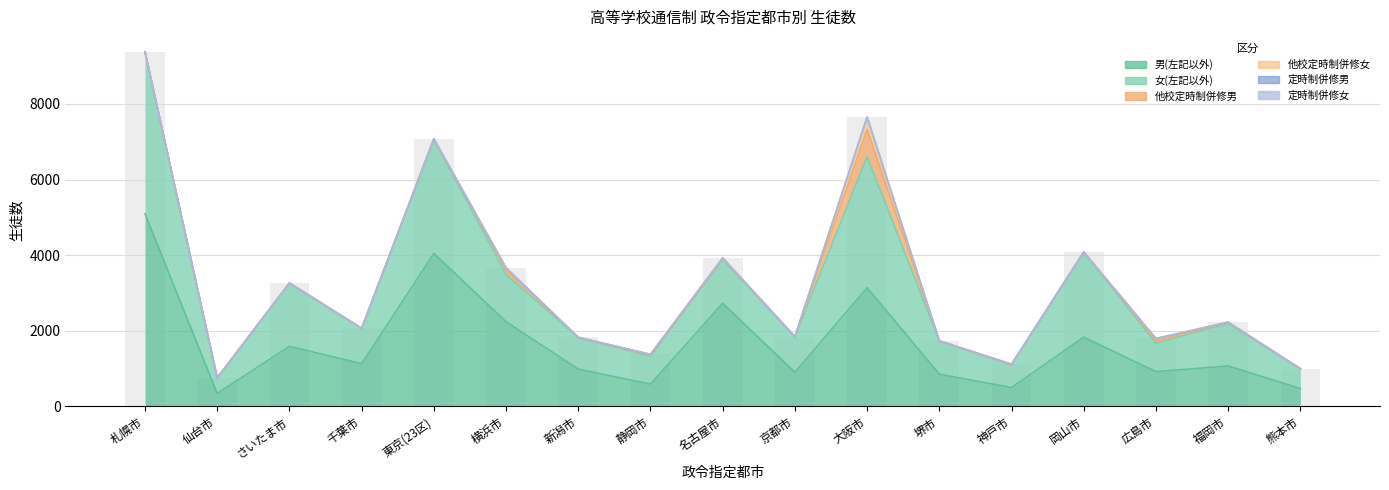

What is the sum of the 男(左記以外) values at 堺市 and 岡山市?

2682